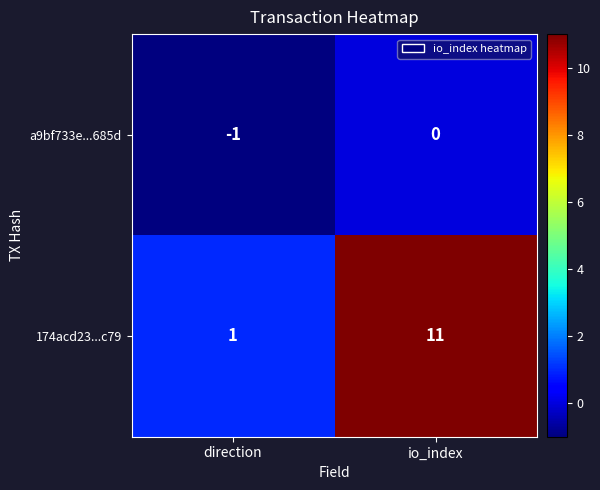

At which category is the sum across all series the highest?

io_index